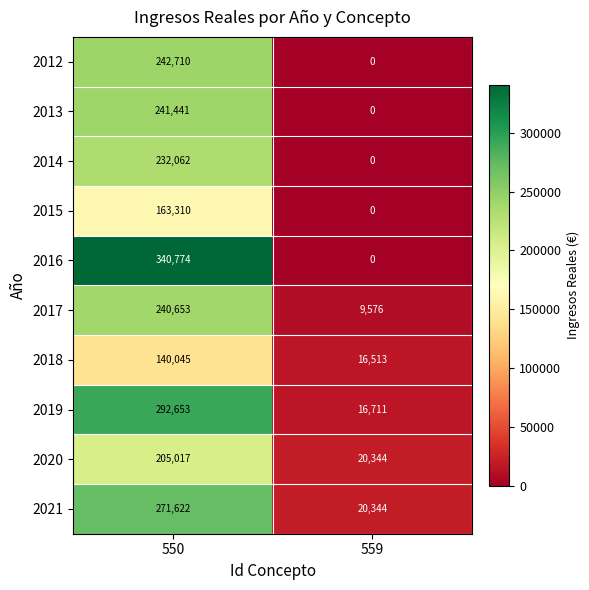

What is the average value of the 2012 series?

121355